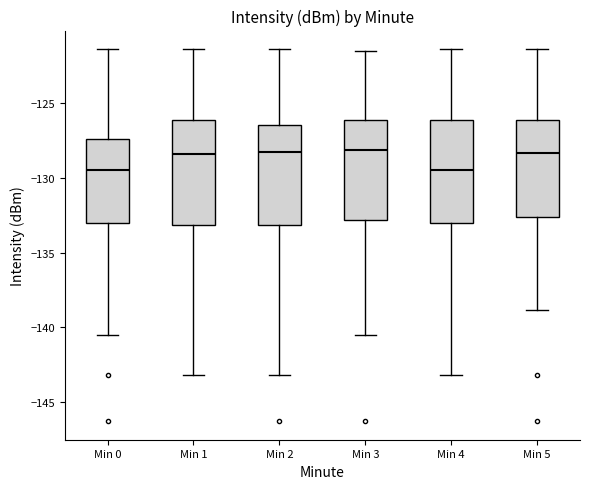

Reading left to right, transcribe this box plot: for each box, give where its median line is, the range the box spans, and where its two whiskers end, as read against the y-axis. The values are not printed on the chart, so give them approximately, as read against the axis.

Min 0: median -129.5, box -133.0 to -127.5, whiskers -140.5 to -121.5
Min 1: median -128.5, box -133.0 to -126.0, whiskers -143.0 to -121.5
Min 2: median -128.5, box -133.0 to -126.5, whiskers -143.0 to -121.5
Min 3: median -128.0, box -133.0 to -126.0, whiskers -140.5 to -121.5
Min 4: median -129.5, box -133.0 to -126.0, whiskers -143.0 to -121.5
Min 5: median -128.5, box -132.5 to -126.0, whiskers -139.0 to -121.5